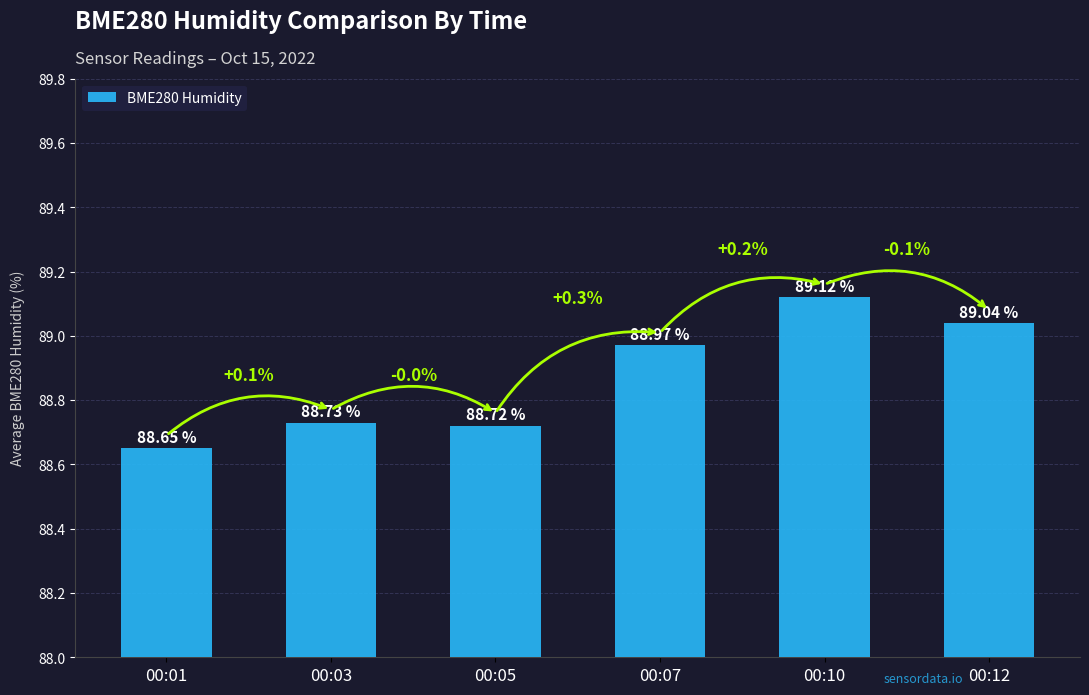

Read the value at 00:03.

88.7